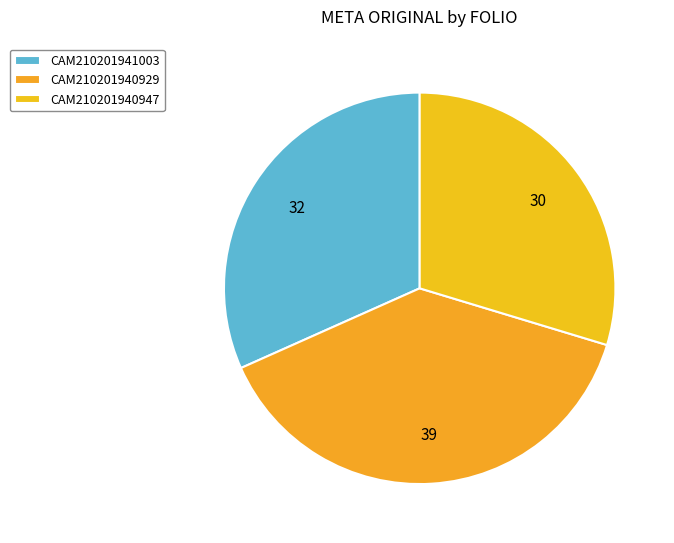

To the nearest percent, what portion does CAM210201941003 represent?

32%